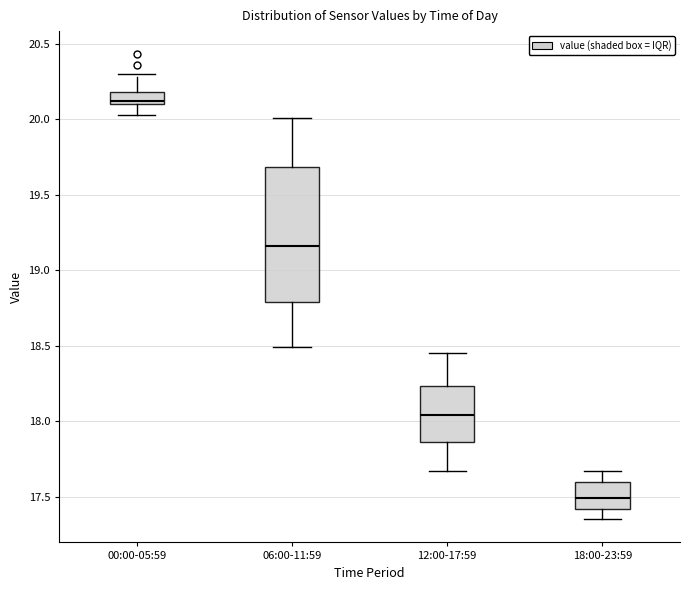

Which box is the tallest, from its lower edge to its upper edge?

06:00-11:59